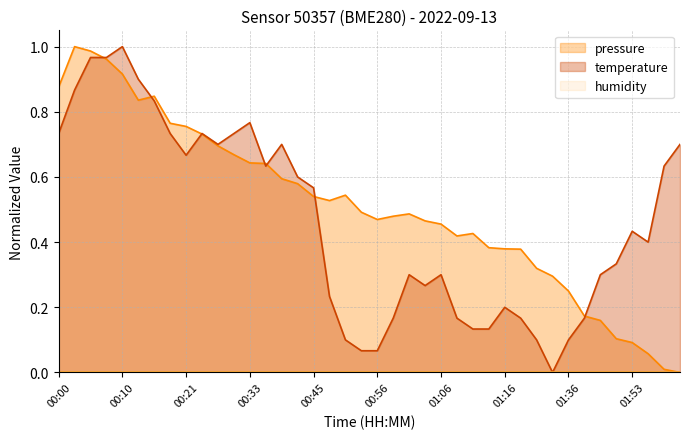

Does the chart have visible grid lines?

Yes